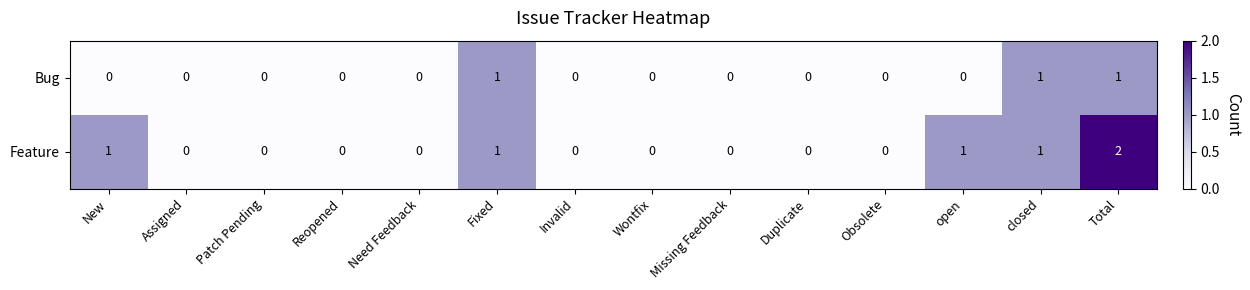

At which category is the sum across all series the highest?

Total